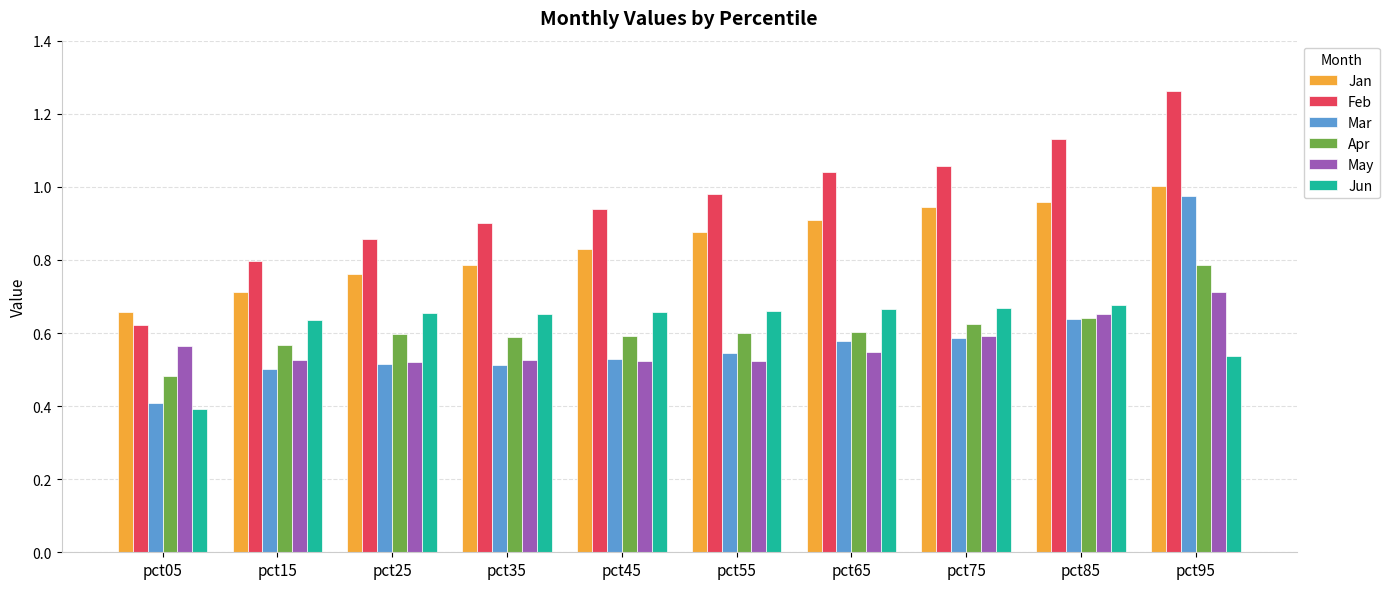

How many bars are there in each group?

6